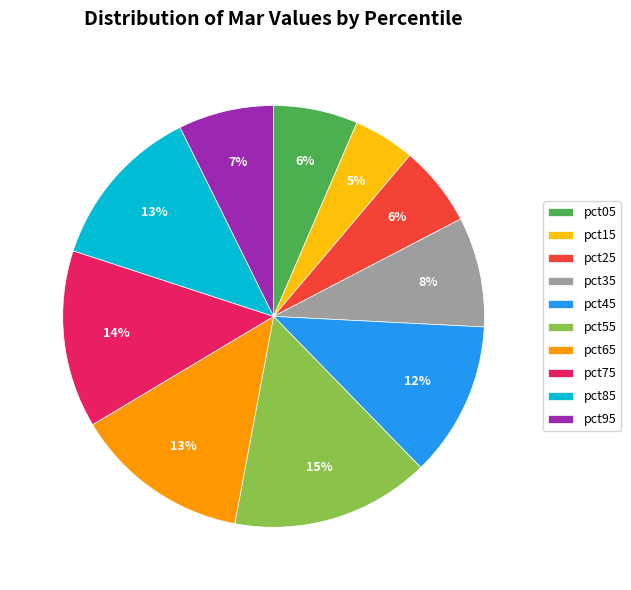

Do pct25 and pct95 together represent more than half of the pie?

No